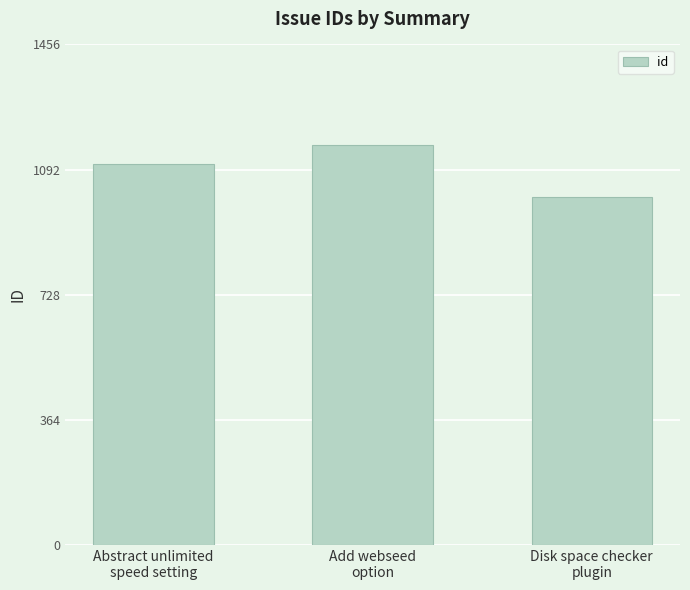

What is the maximum value shown in the chart?

1165